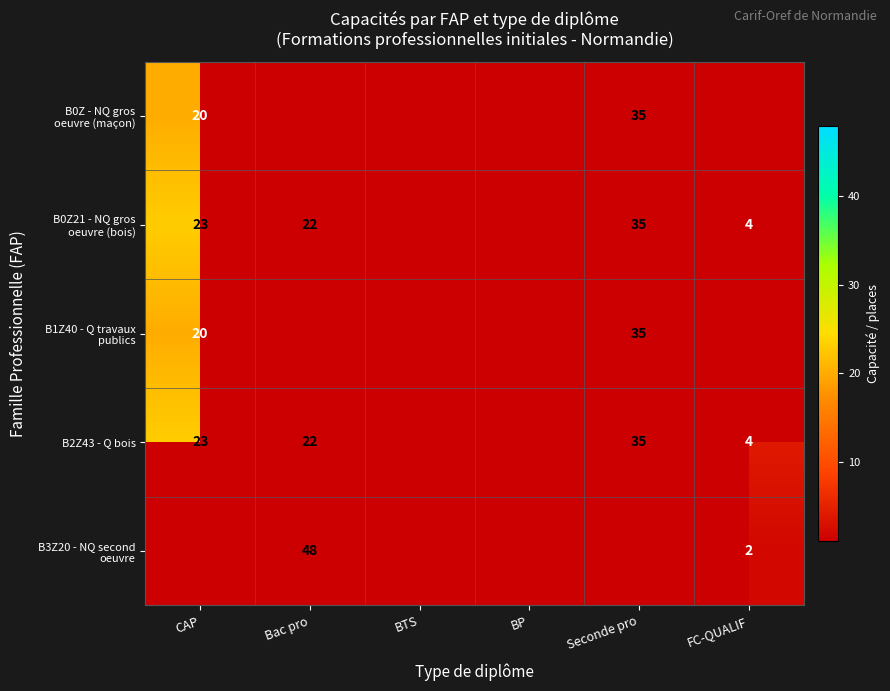

Is it true that B2Z43 - Q bois equals 22 at Bac pro?

True